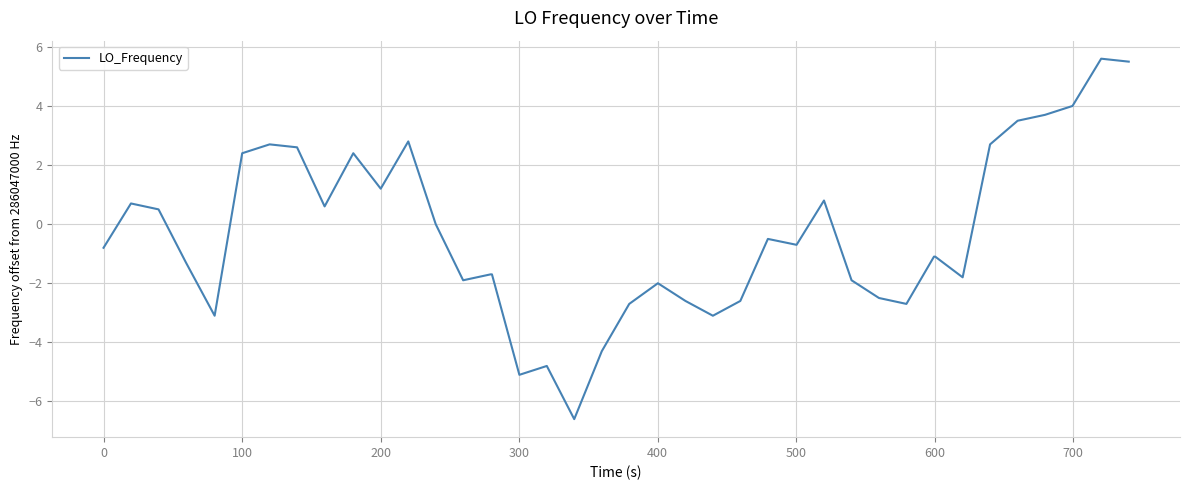

How many distinct data groups are displayed?

1